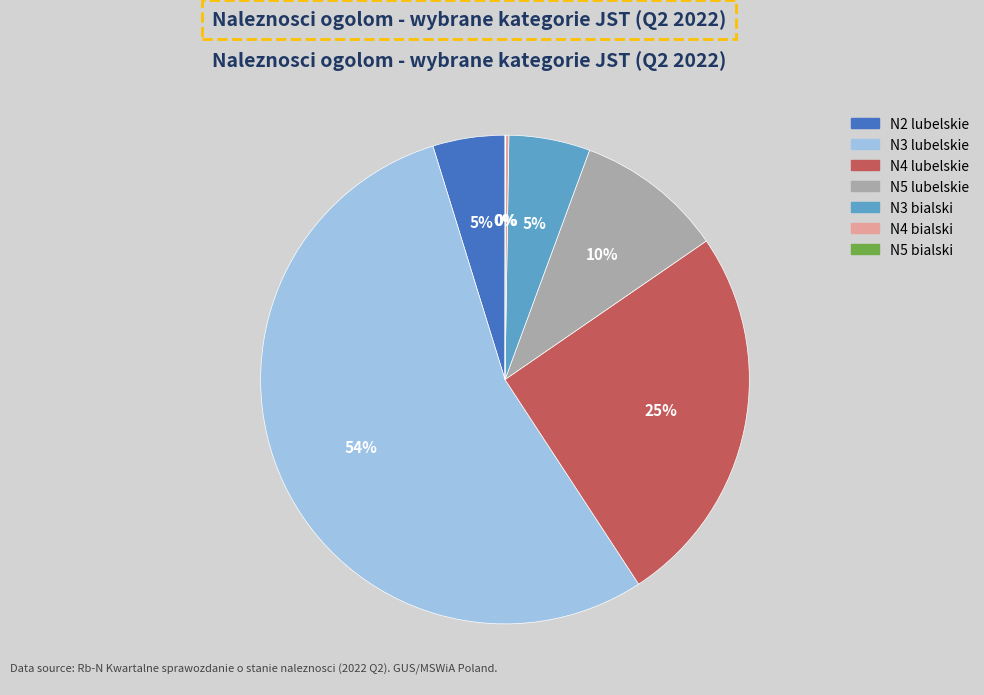

What is the largest slice in the pie chart?

N3 lubelskie